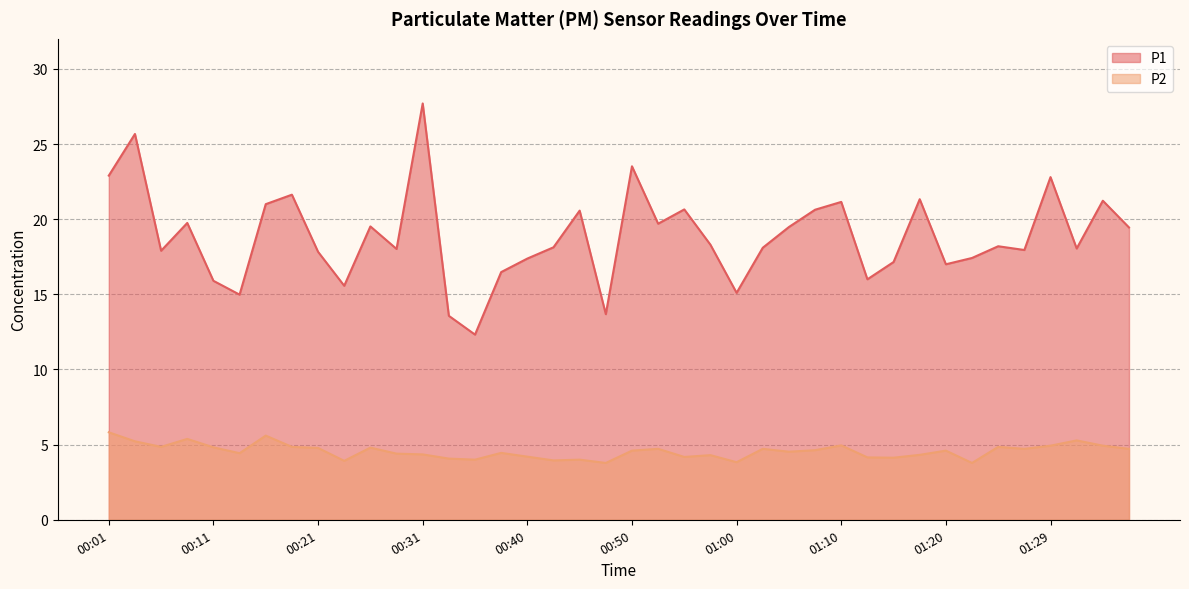

Which series has the largest range (max minus min)?

P1